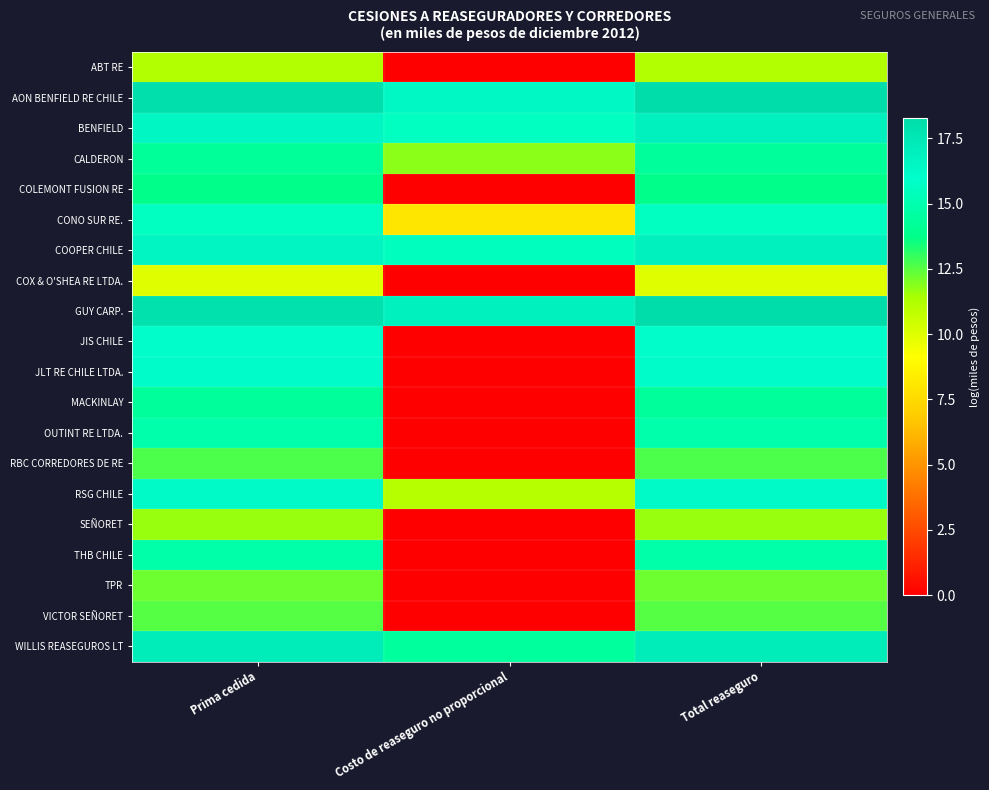

Count the number of data series in this chart.

20